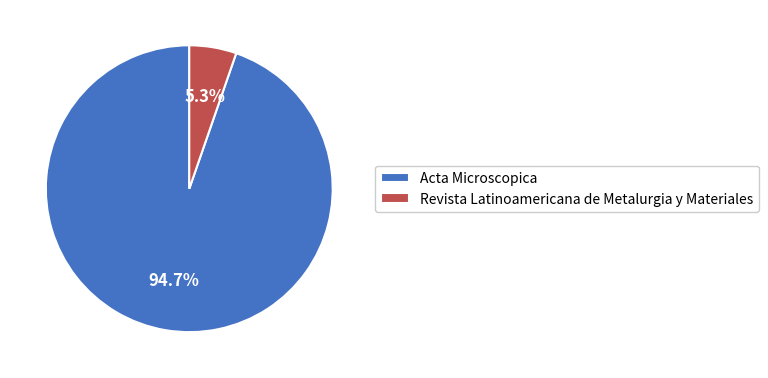

Is it true that Acta Microscopica is 82% of the pie?

False